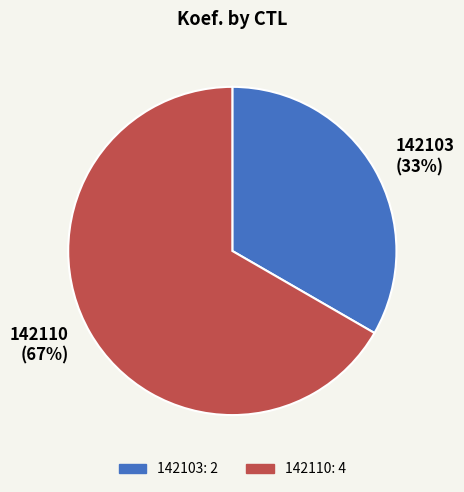

Which category has the biggest portion of the pie?

142110